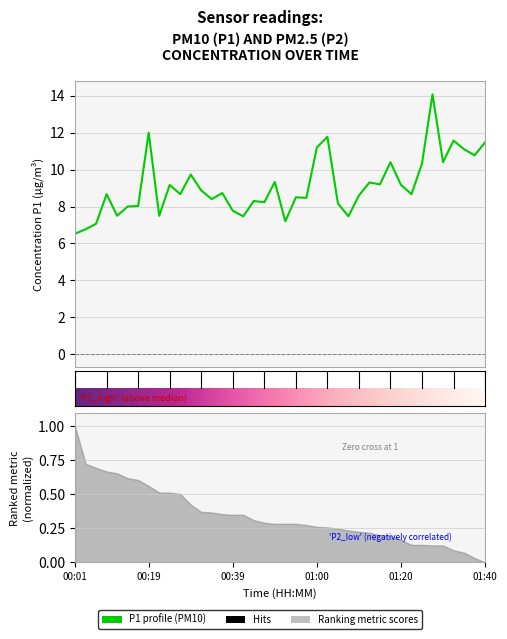

At which label is the value closest to 10?

00:29